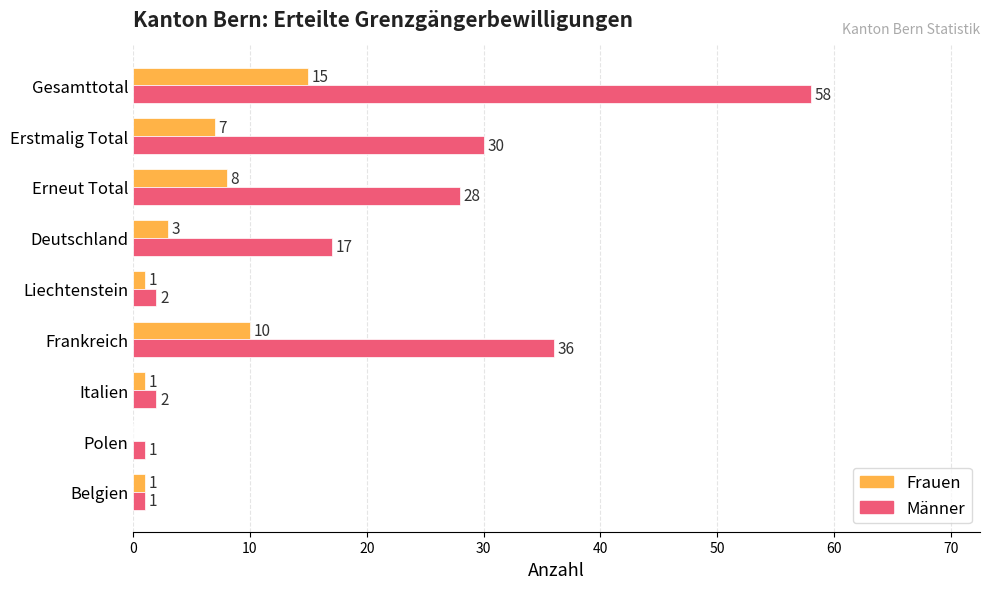

What is the greatest value displayed?

58